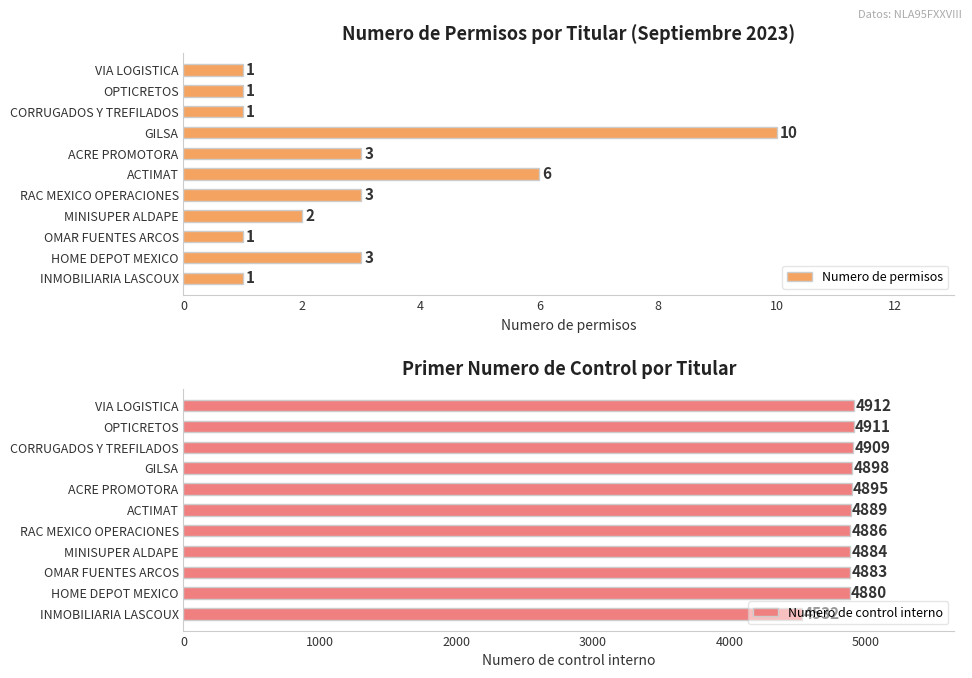

What is the average value of the Numero de permisos series?

3